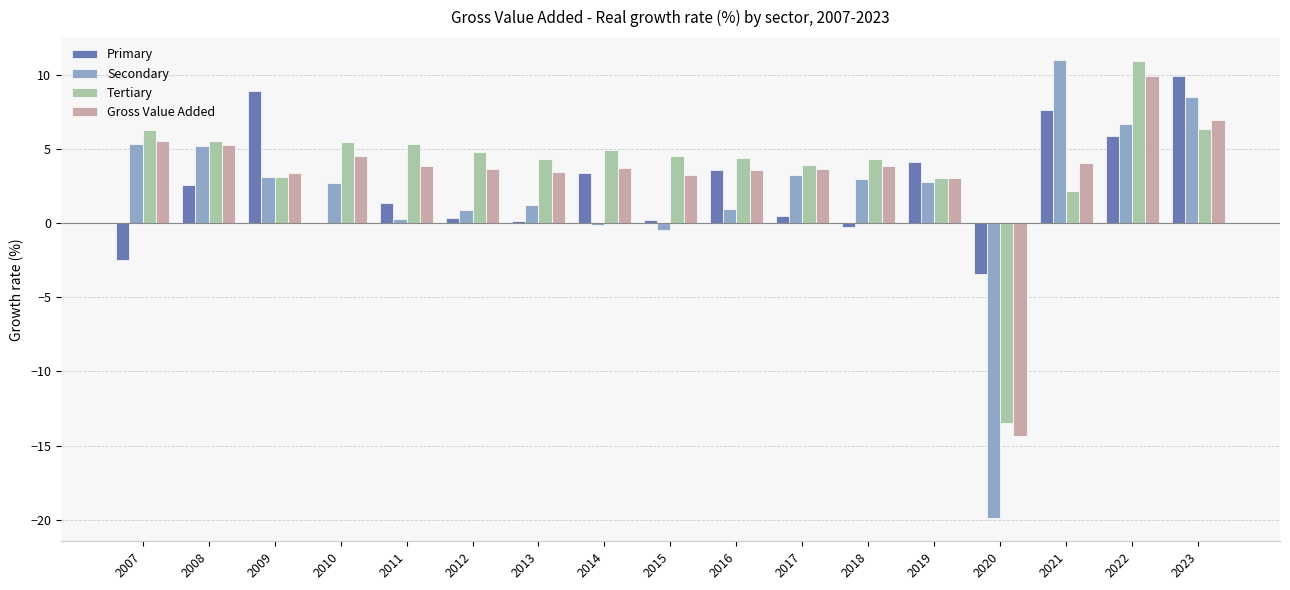

How many data points does each series have?

17